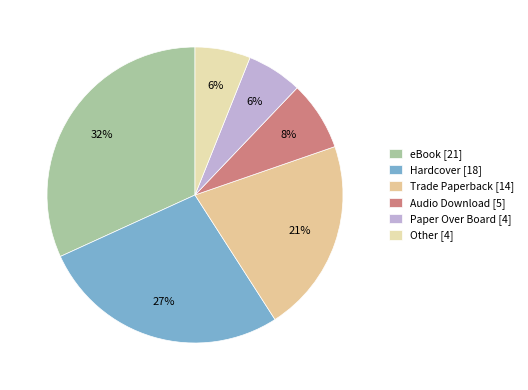

Is Audio Download the majority of the pie?

No